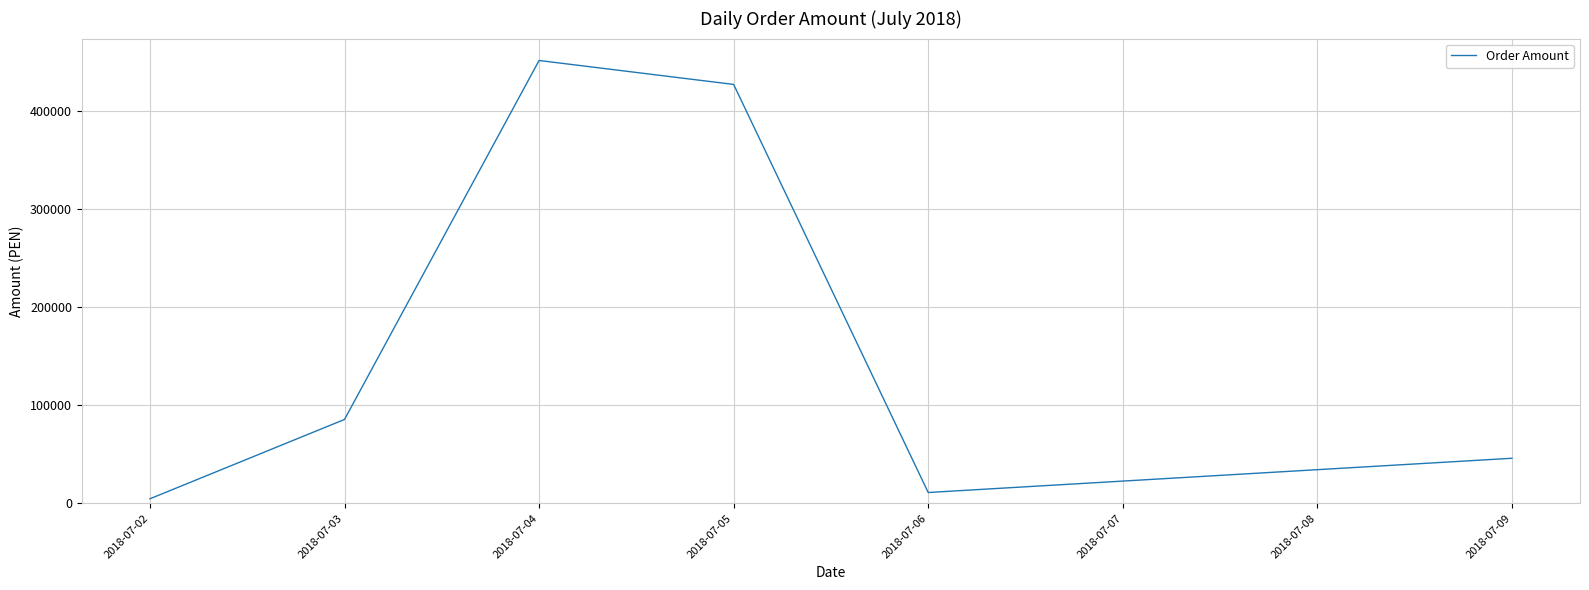

Approximately how many times larger is the value at 2018-07-02 compared to 2018-07-06?

0.4